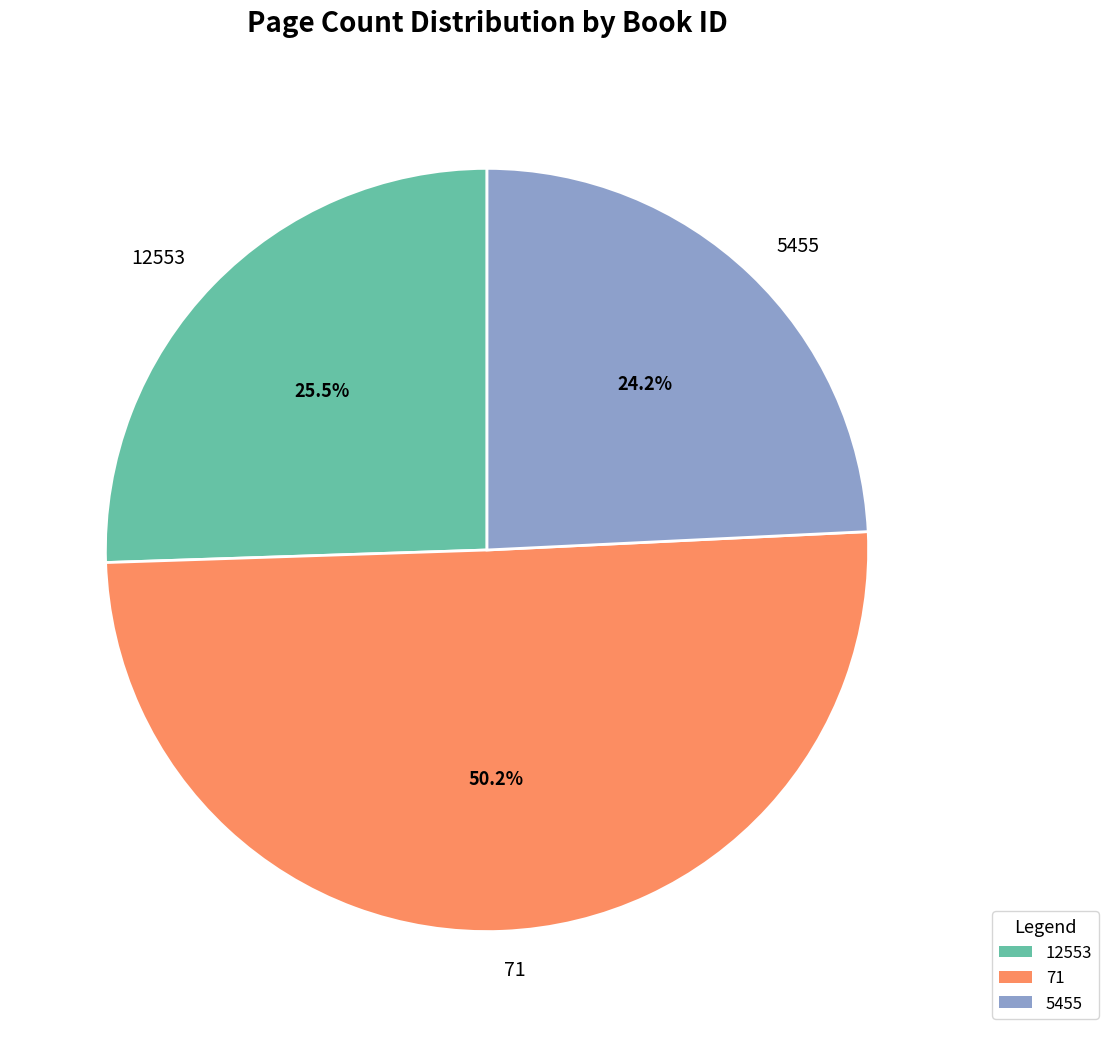

True or false: 5455 accounts for 24% of the total.

True